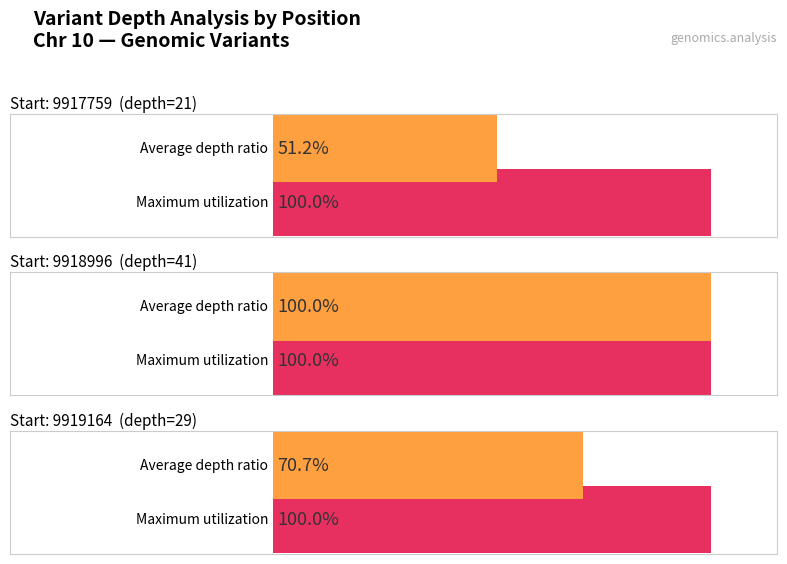

Rank the categories by value from lowest to highest.

9917759, 9919164, 9918996